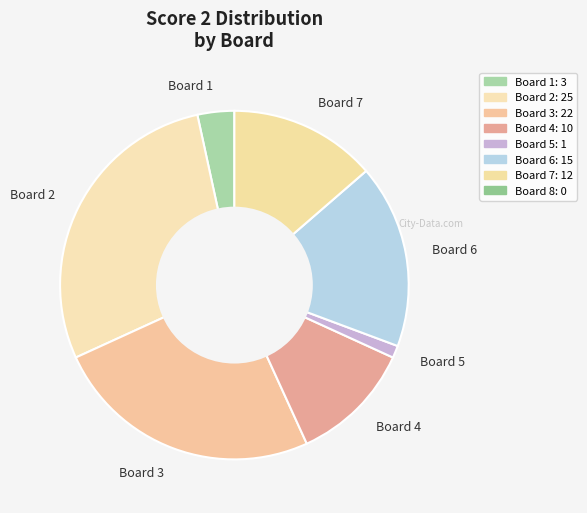

Count the number of slices in the pie.

7